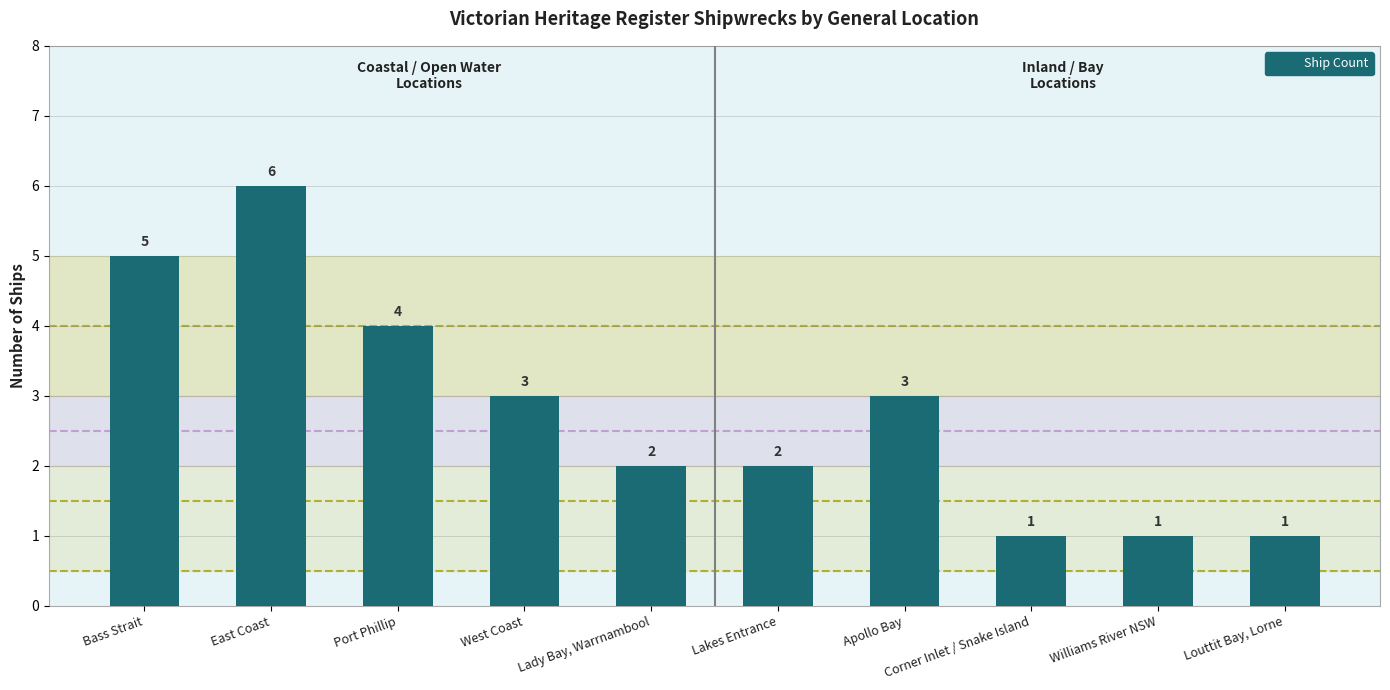

What is the ratio of the value at Lakes Entrance to the value at Lady Bay, Warrnambool?

1.0